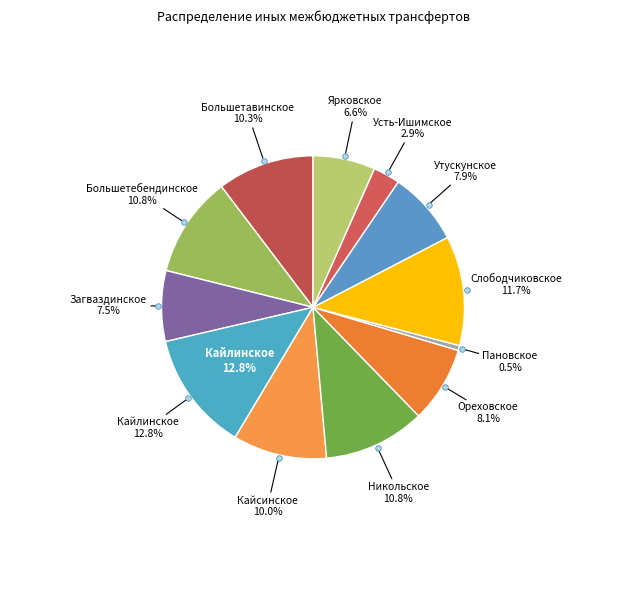

Is it true that Кайсинское is 1% of the pie?

False